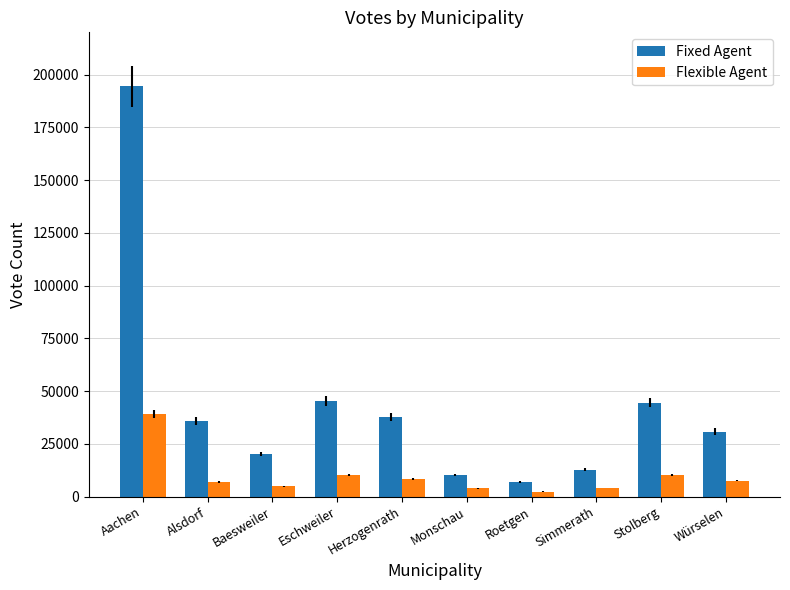

The value of Fixed Agent at Eschweiler is 45198. True or false?

True